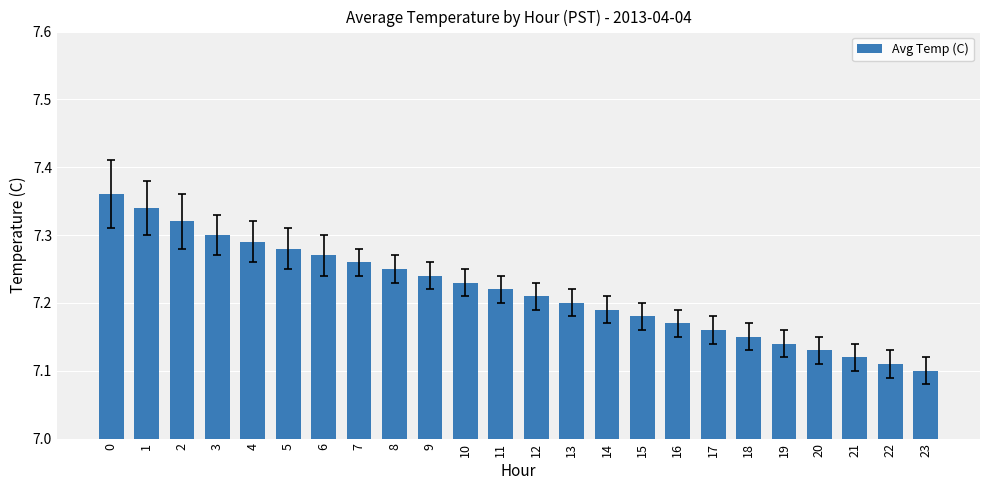

Are the bars grouped side by side (vs. stacked)?

No